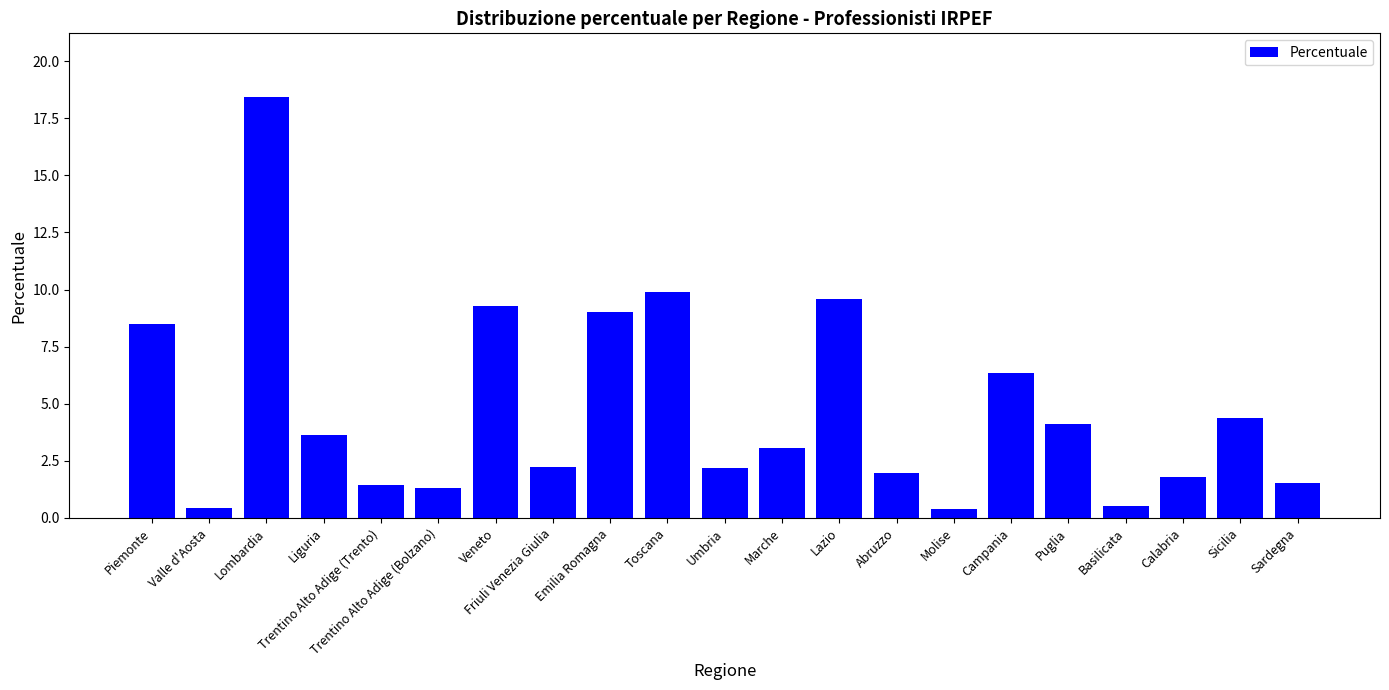

What is the change in value from Lombardia to Sicilia?

-14.1